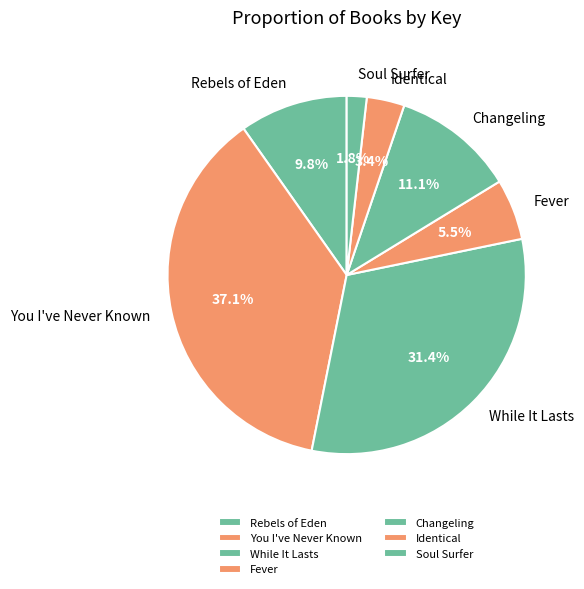

Combined, do Changeling and You I've Never Known account for over 50%?

No